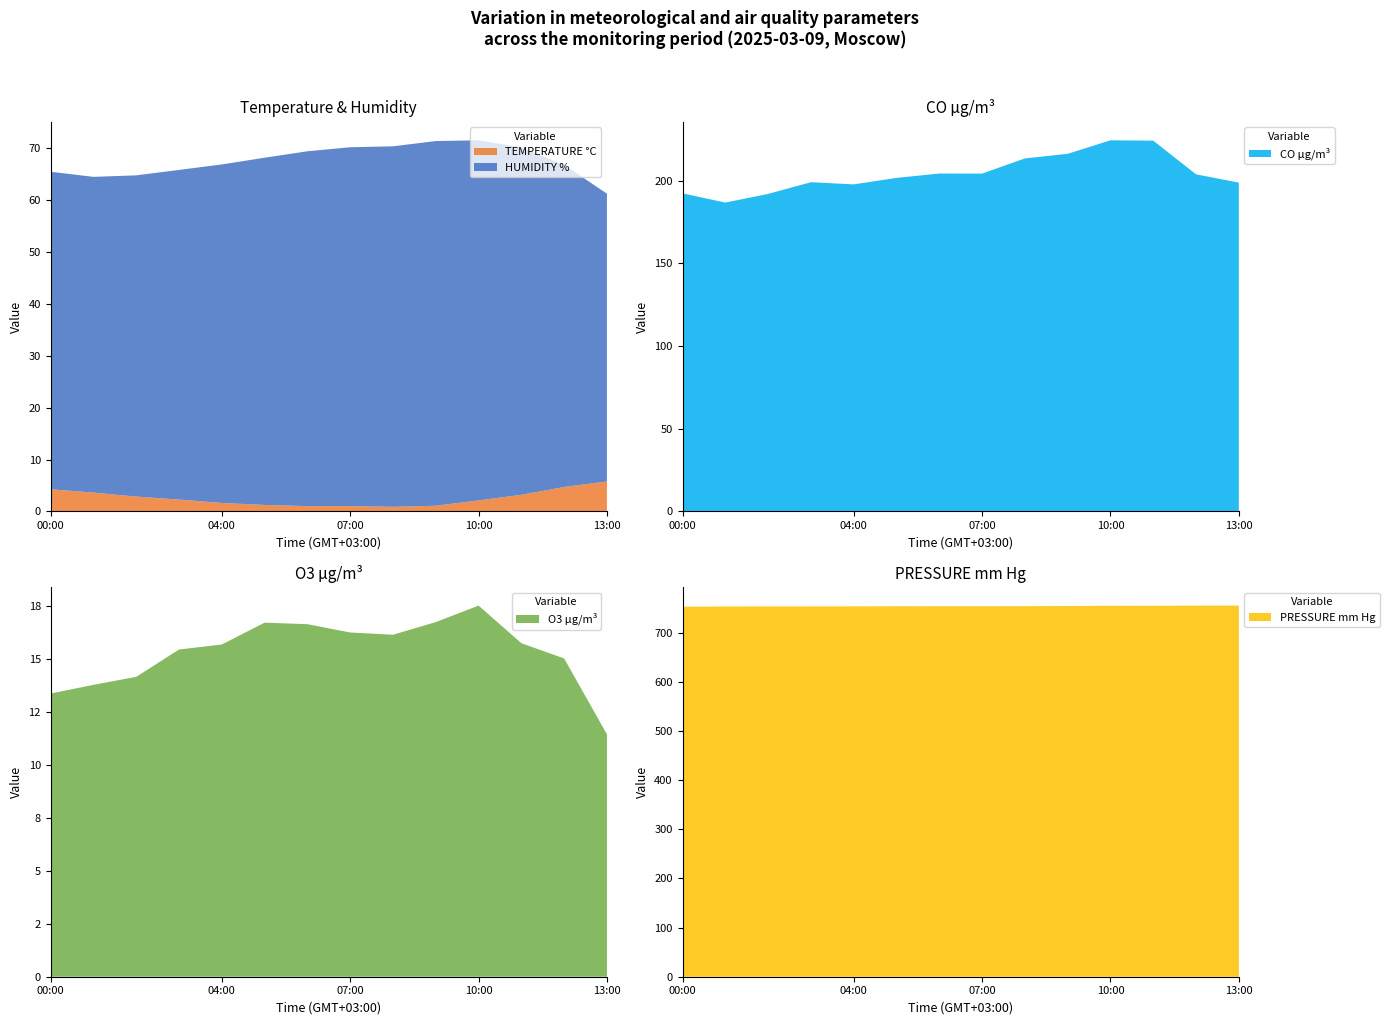

True or false: TEMPERATURE °C has a value of 9.9 at 13:00.

False